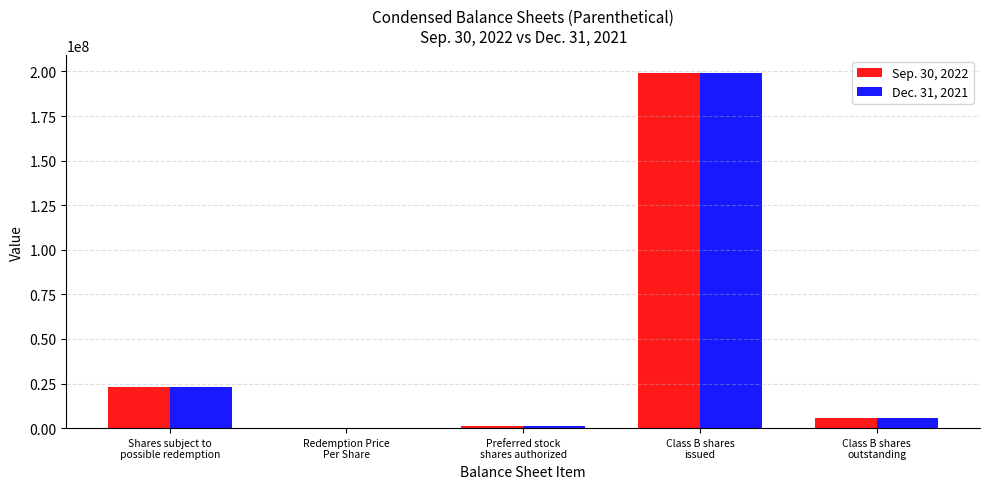

Rank the series at Redemption Price
Per Share from highest to lowest value.

Sep. 30, 2022, Dec. 31, 2021